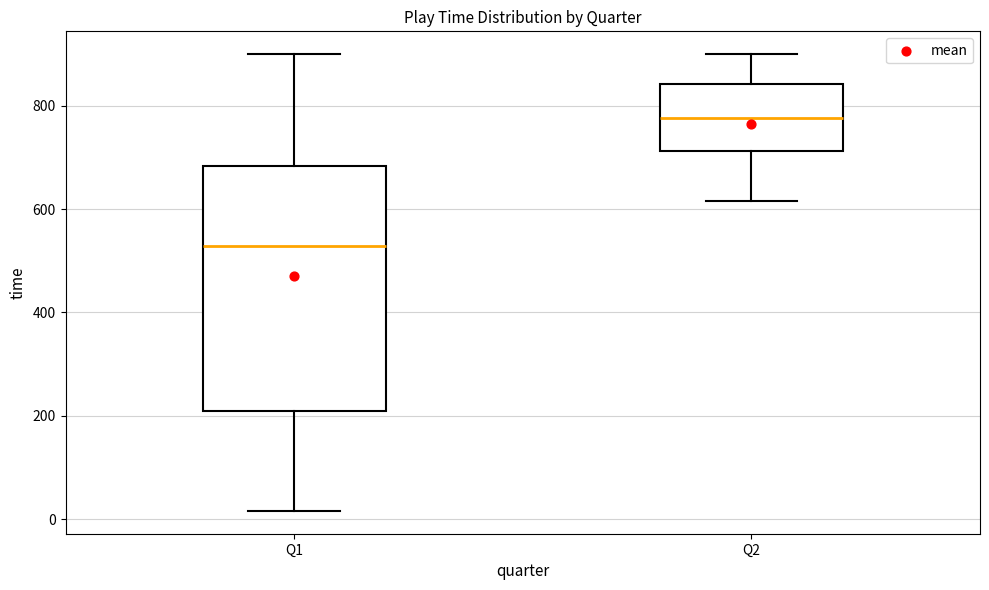

Where is the upper edge of the box for Q2 on the y-axis? The values are not printed on the chart, so give them approximately, as read against the axis.

840